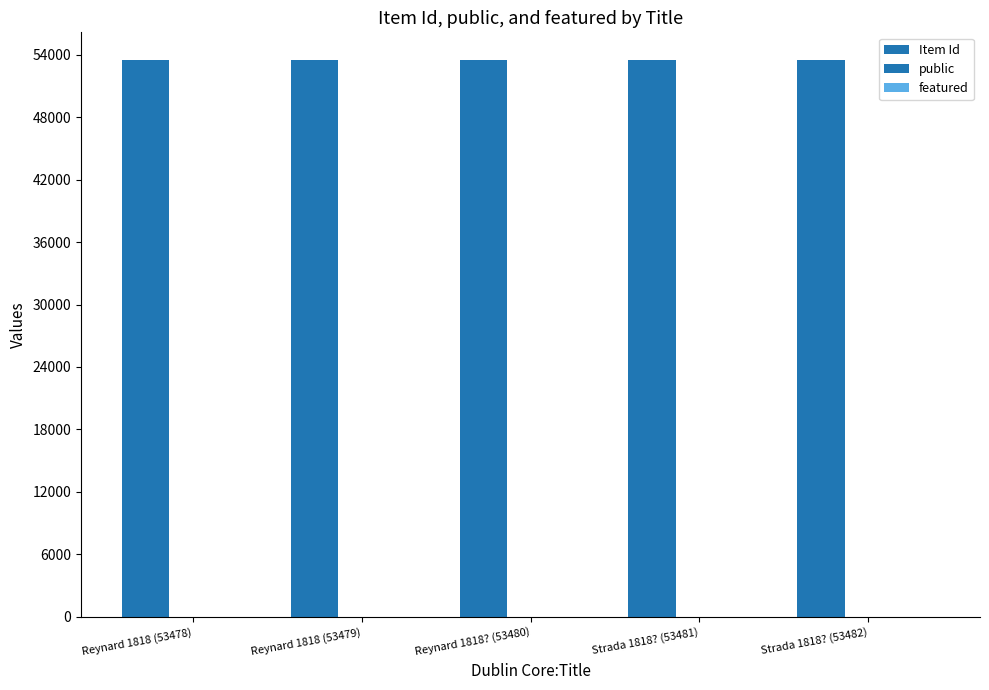

How many groups of bars are there?

5